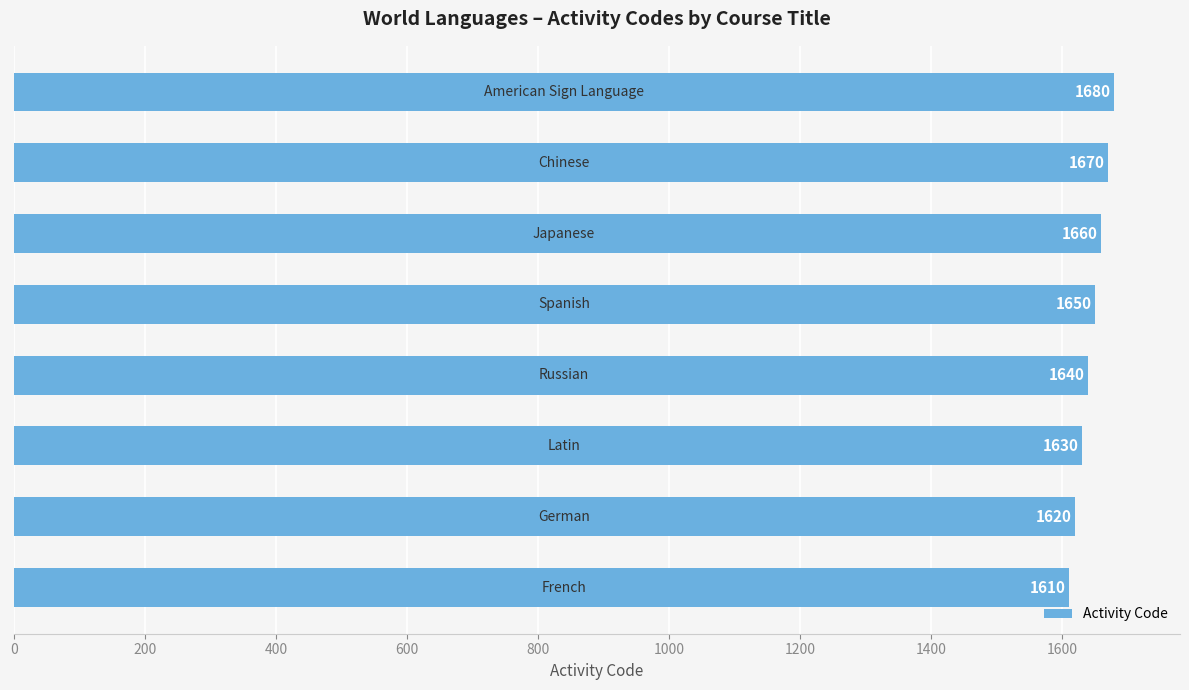

What is the greatest value displayed?

1680